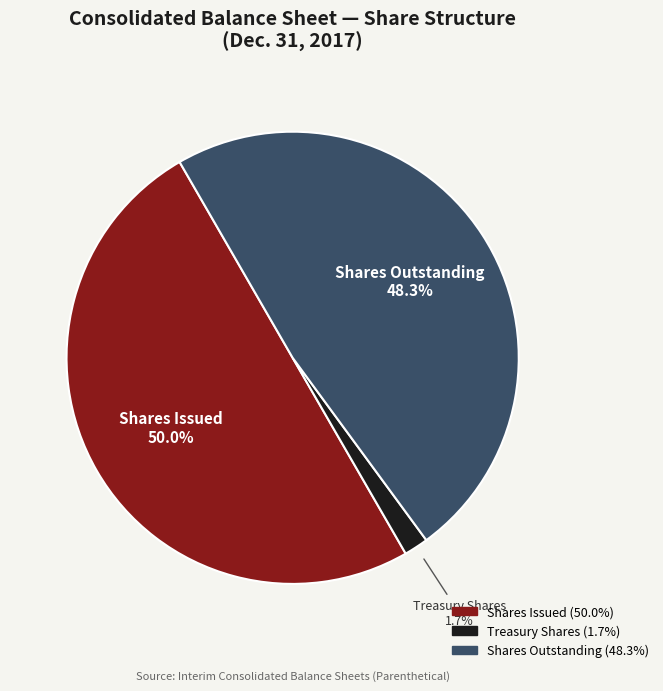

Rank the categories by value from lowest to highest.

Treasury Shares, Shares Outstanding, Shares Issued